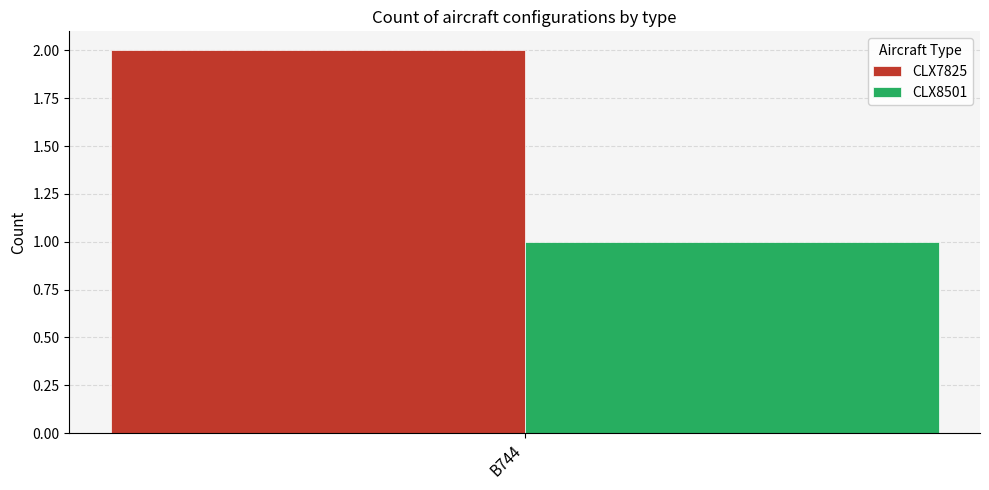

Which series has the widest spread of values?

CLX7825